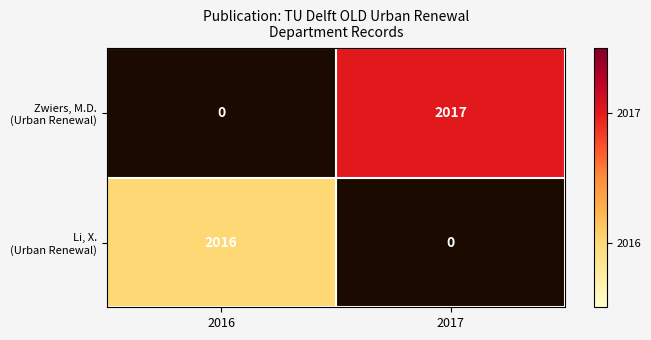

List the series in order of their peak value, highest first.

Zwiers, M.D. (Urban Renewal), Li, X. (Urban Renewal)